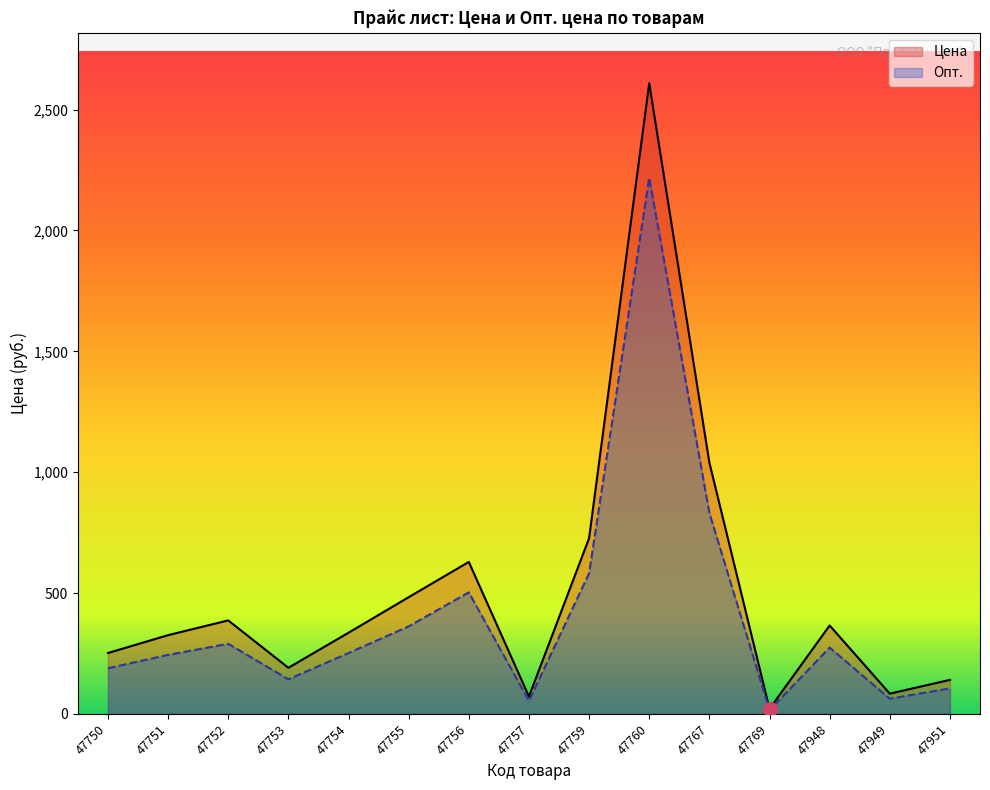

How many values in the Опт. series are below 252?

7